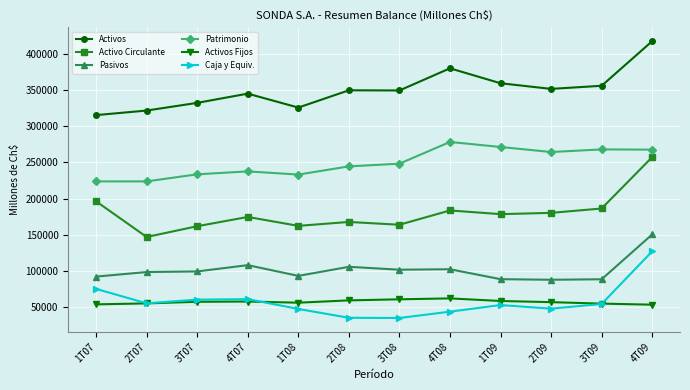

What is the smallest value displayed?

34496.1